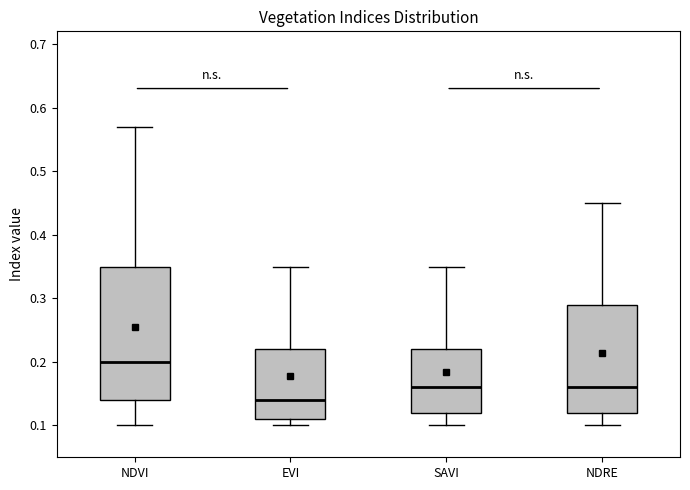

Which box is the tallest, from its lower edge to its upper edge?

NDVI